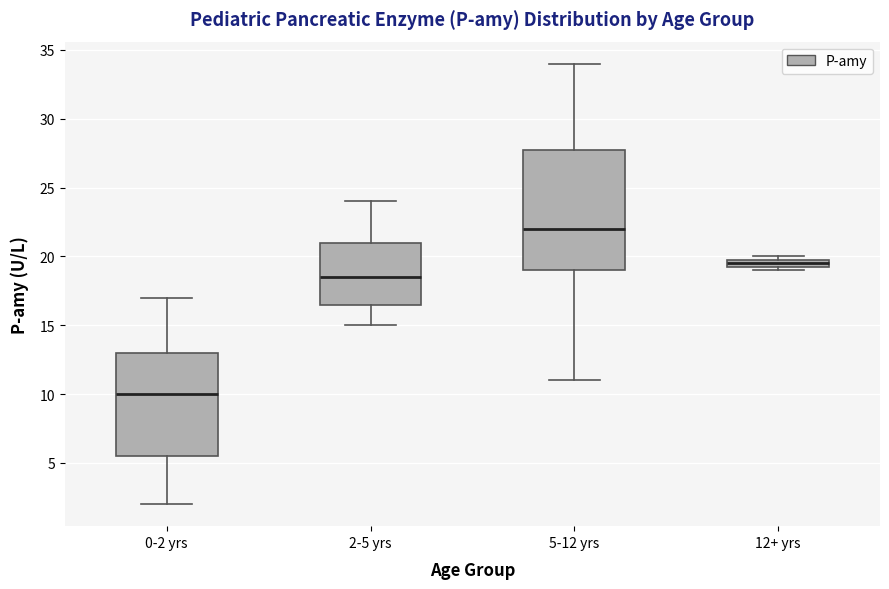

Where does the lower whisker of the box for 5-12 yrs end on the y-axis? The values are not printed on the chart, so give them approximately, as read against the axis.

11.0